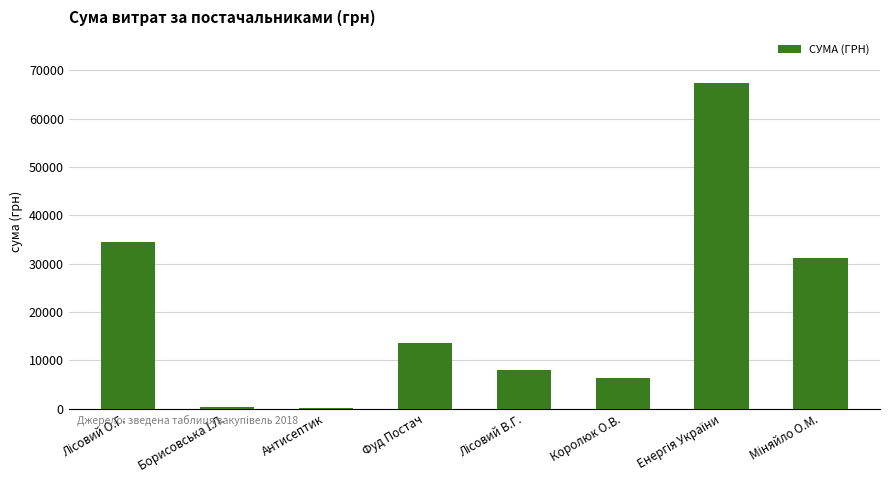

What is the sum of all values?

161331.6